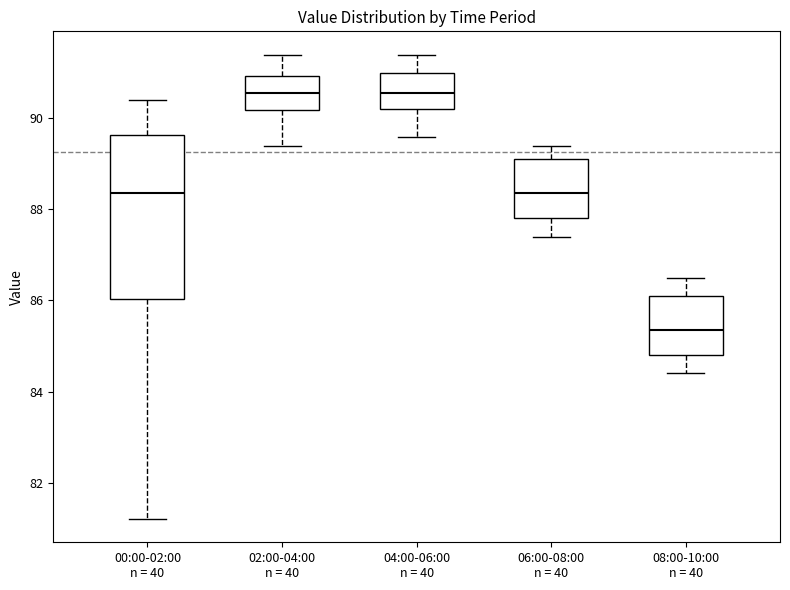

Which box's median line is the lowest?

08:00-10:00 n = 40